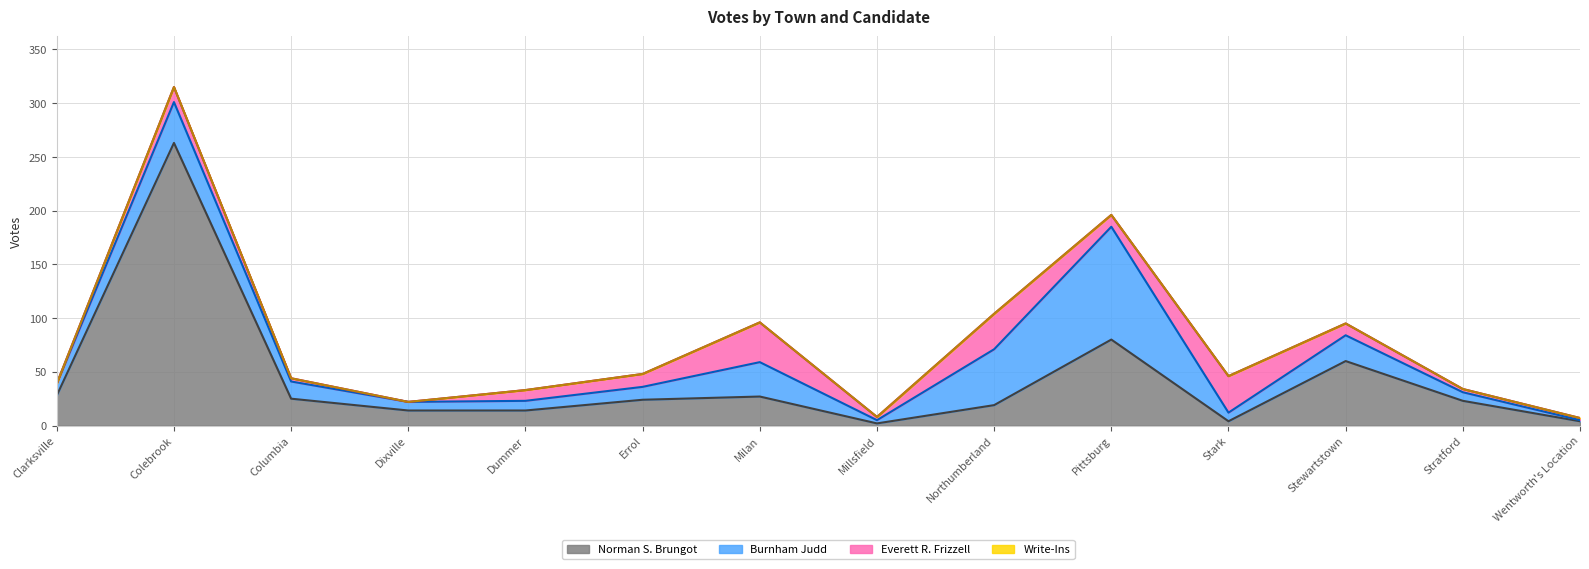

Where is Burnham Judd nearest to the value 53?

Northumberland